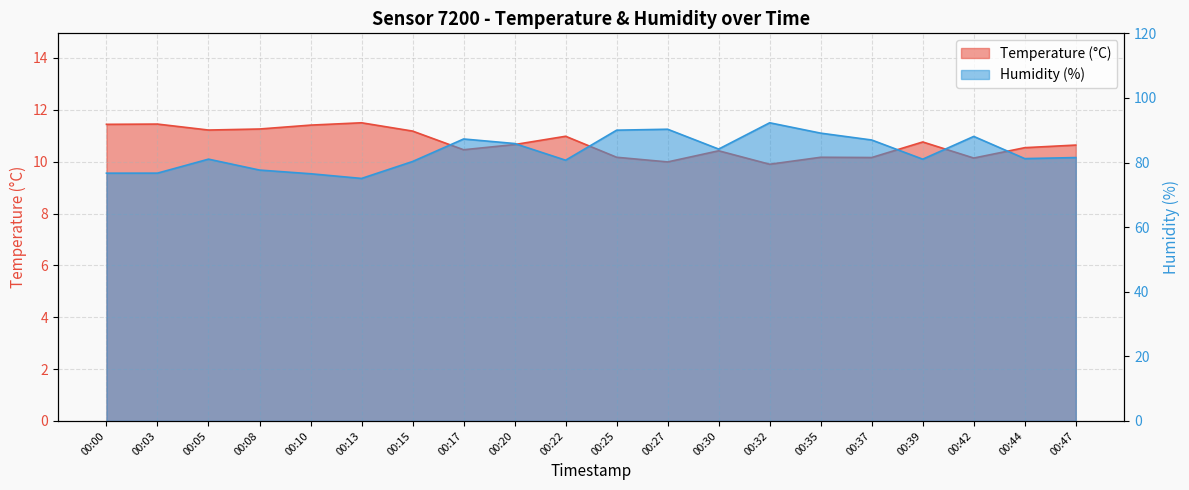

Reading left to right, what are all the values shown in this chart?

Temperature (°C): 00:00=11.4	00:03=11.4	00:05=11.2	00:08=11.3	00:10=11.4	00:13=11.5	00:15=11.2	00:17=10.5	00:20=10.7	00:22=11.0	00:25=10.2	00:27=10.0	00:30=10.4	00:32=9.9	00:35=10.2	00:37=10.2	00:39=10.8	00:42=10.1	00:44=10.5	00:47=10.6
Humidity (%): 00:00=76.7	00:03=76.7	00:05=81.0	00:08=77.7	00:10=76.5	00:13=75.1	00:15=80.3	00:17=87.3	00:20=85.9	00:22=80.7	00:25=90.0	00:27=90.3	00:30=84.2	00:32=92.3	00:35=89.1	00:37=87.0	00:39=81.0	00:42=88.1	00:44=81.2	00:47=81.5